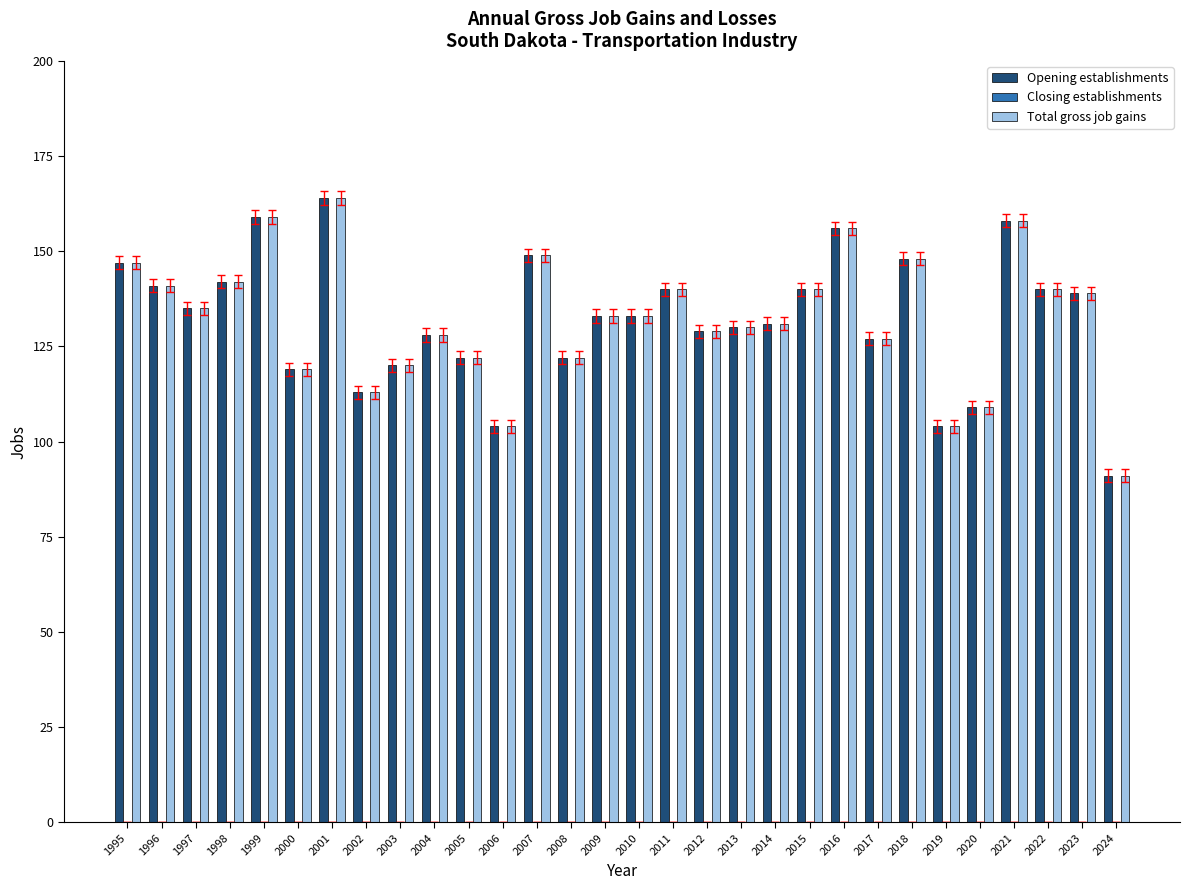

At which label does Total gross job gains first exceed 133?

1995